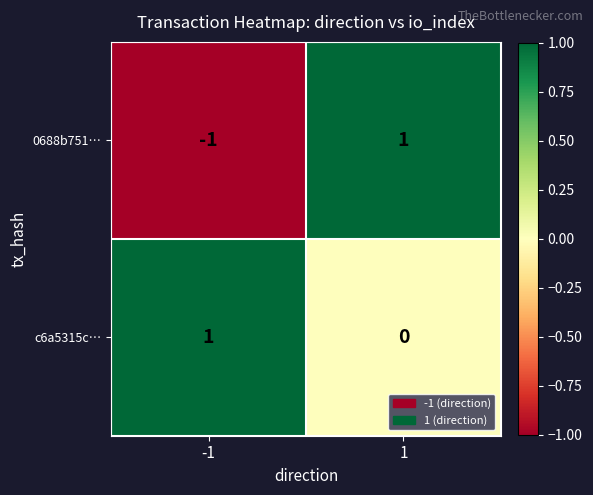

Reading left to right, list all the values displayed in this chart.

0688b751…: -1	1
c6a5315c…: 1	0